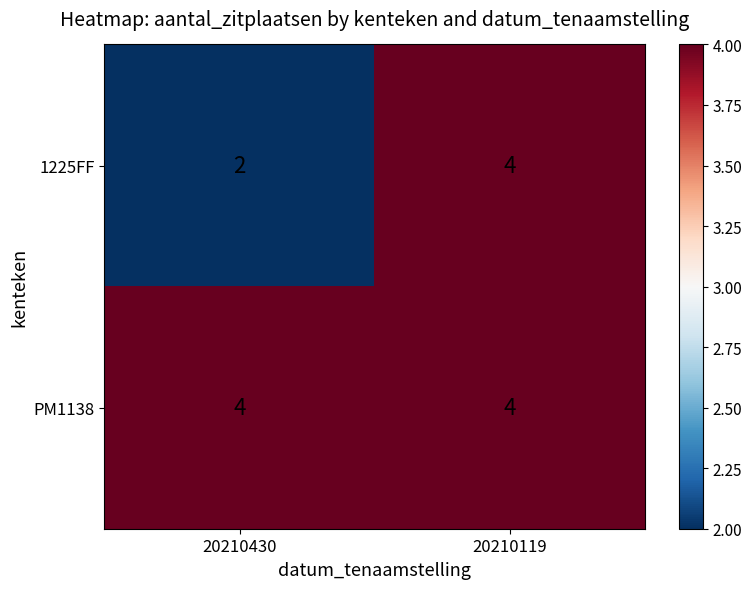

True or false: 1225FF has a value of 1 at 20210430.

False